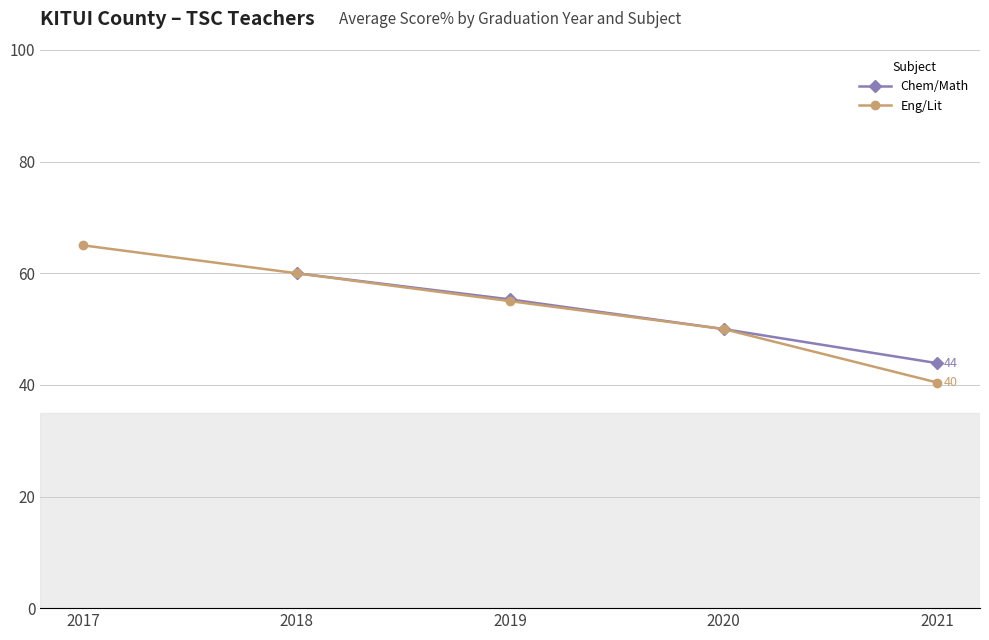

True or false: Eng/Lit and Chem/Math cross at least once.

False